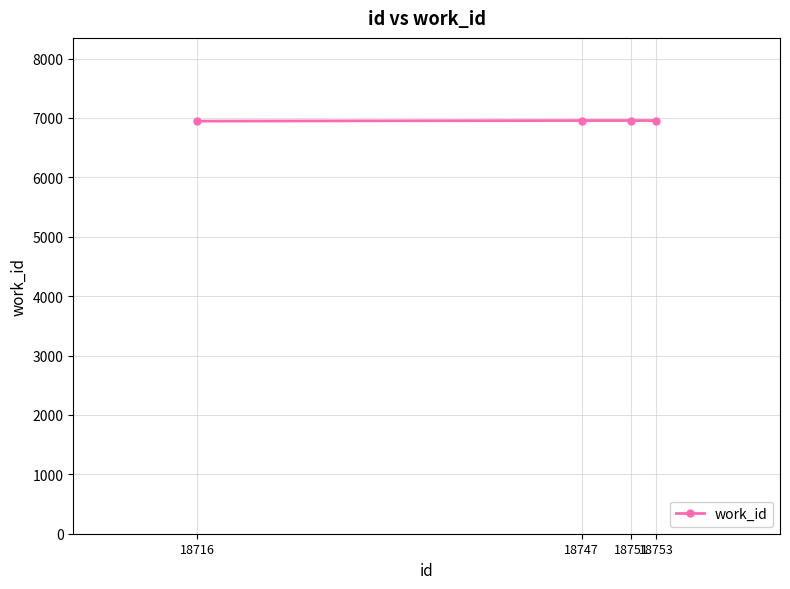

What is the maximum value shown in the chart?

6956